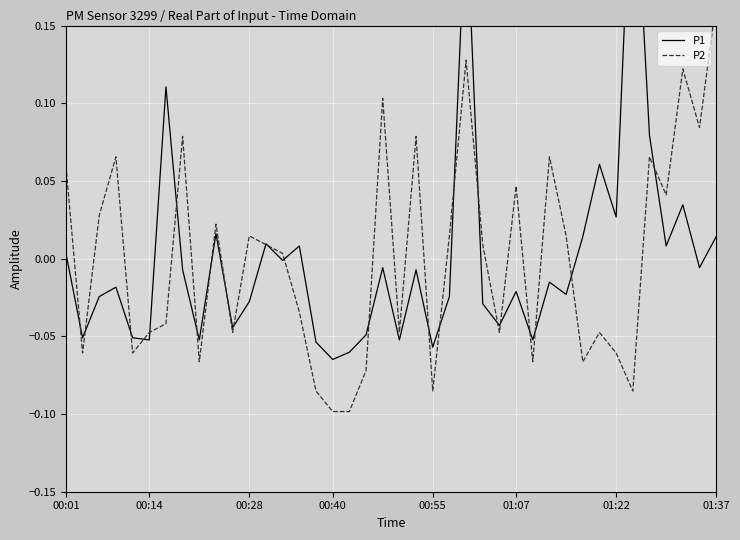

How many data points in P1 are above 0?

14